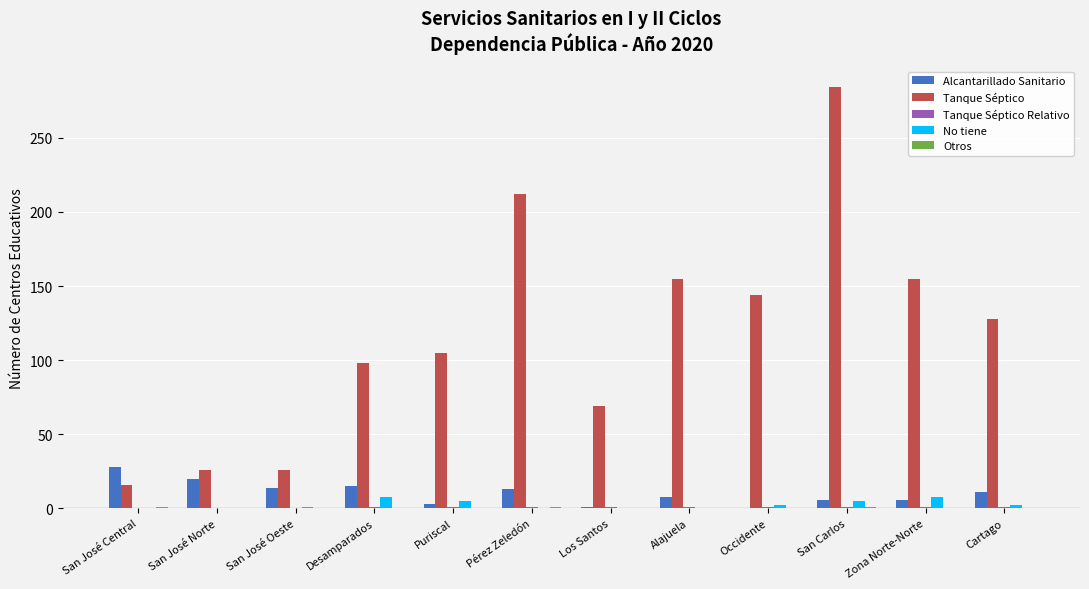

What is the maximum value shown in the chart?

284.0